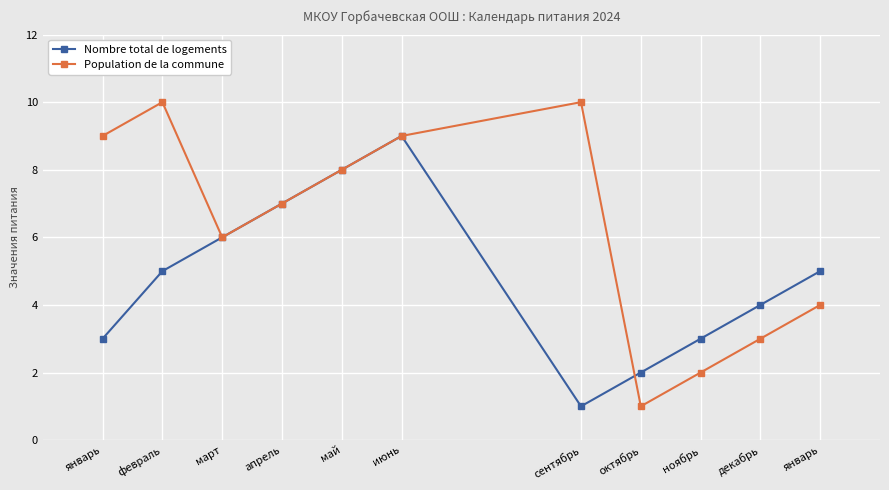

What is the value of the Nombre total de logements point at the 10th from the left?

4